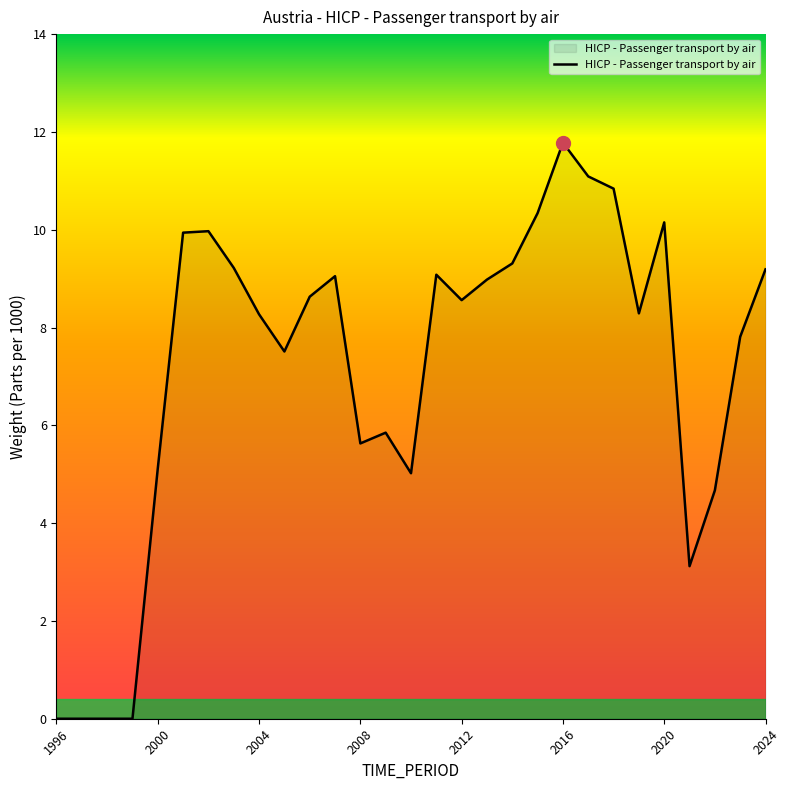

What is the maximum value shown in the chart?

11.8